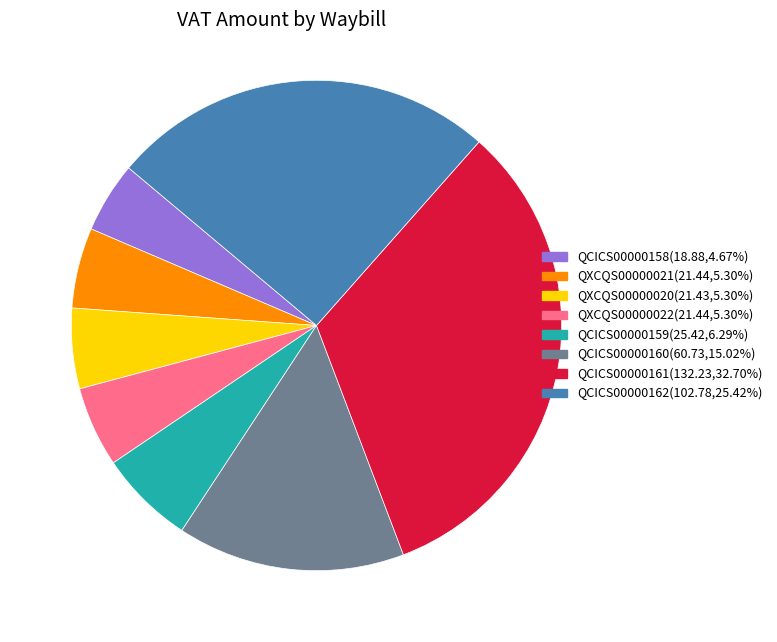

Combined, do QCICS00000158 and QXCQS00000021 account for over 50%?

No